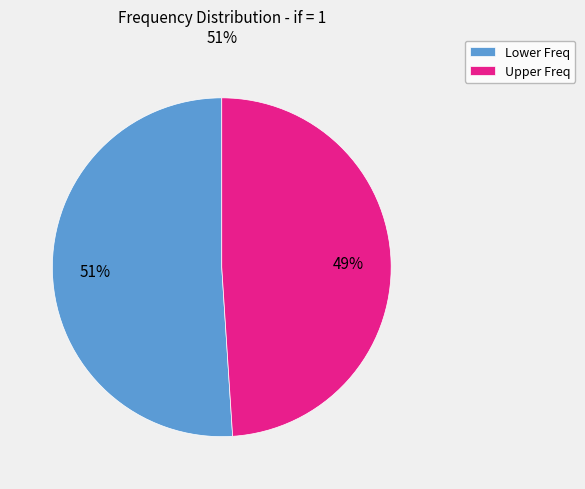

Combined, do Lower Freq and Upper Freq account for over 50%?

Yes